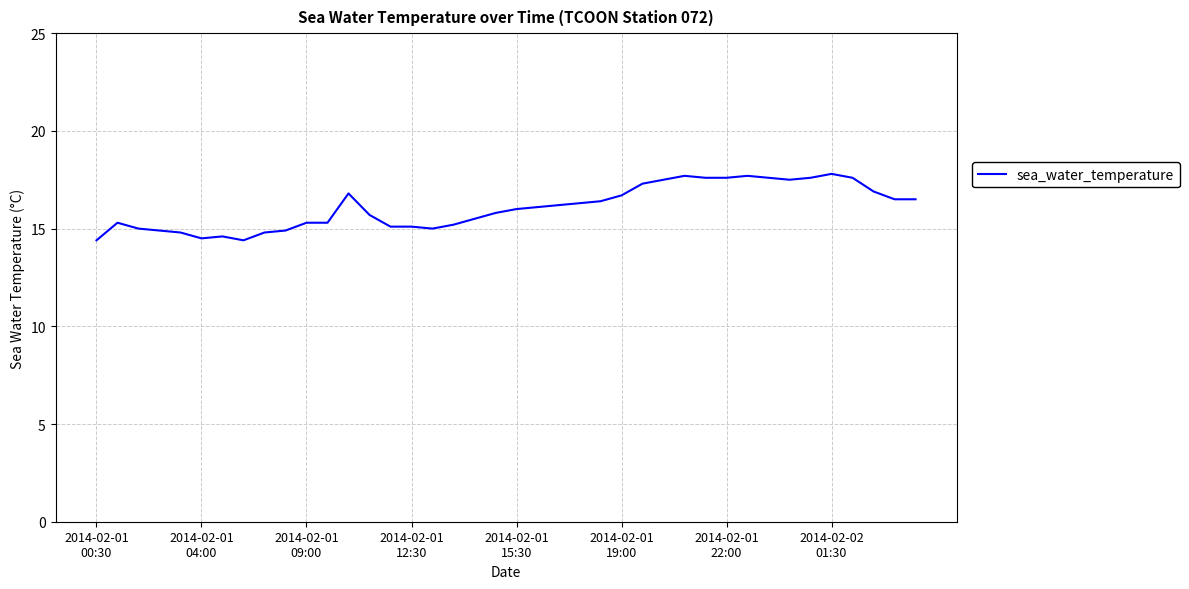

What is the minimum value shown in the chart?

14.4